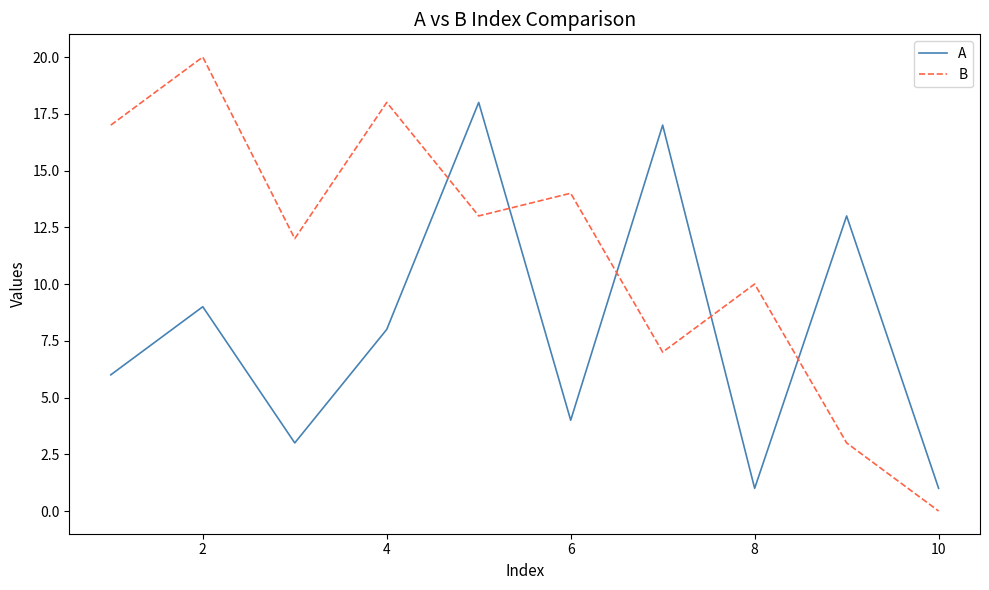

How many intersections are there between B and A?

5